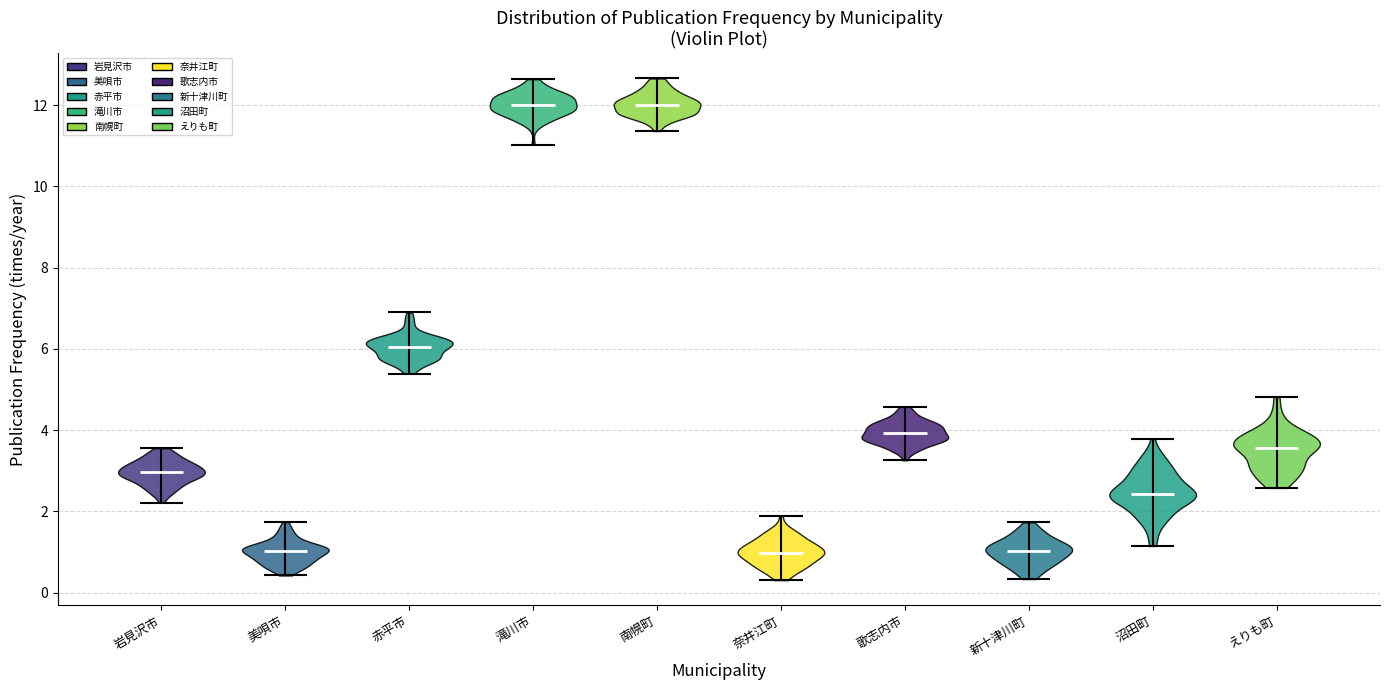

What is the highest point the violin for 新十津川町 reaches on the y-axis? The values are not printed on the chart, so give them approximately, as read against the axis.

1.8